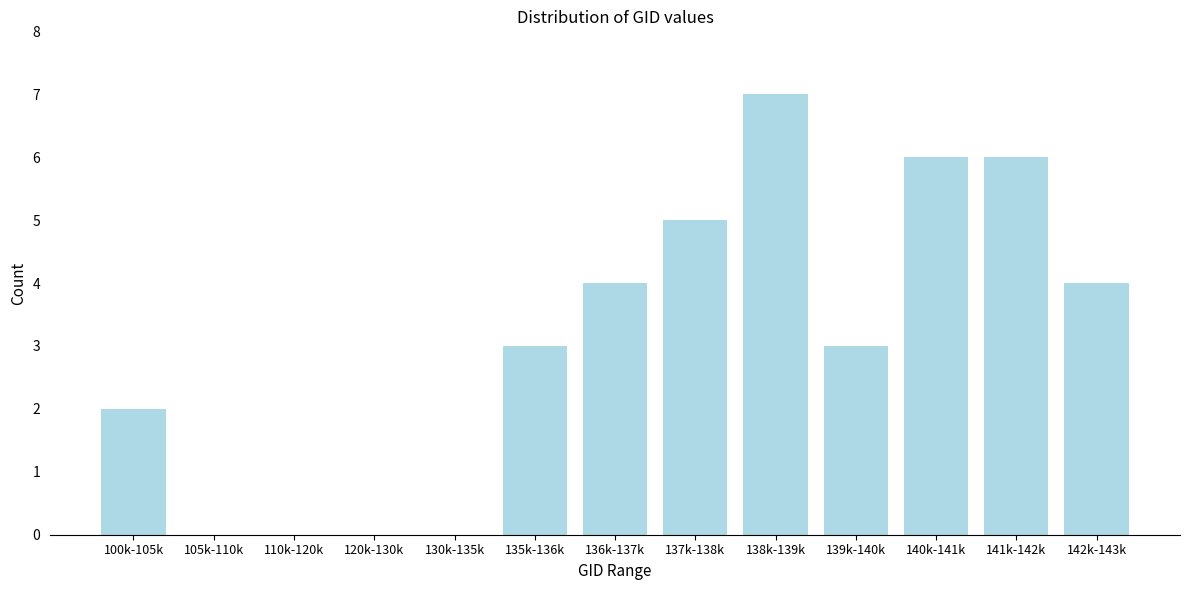

Reading left to right, list all the values displayed in this chart.

100k-105k=2	105k-110k=0	110k-120k=0	120k-130k=0	130k-135k=0	135k-136k=3	136k-137k=4	137k-138k=5	138k-139k=7	139k-140k=3	140k-141k=6	141k-142k=6	142k-143k=4